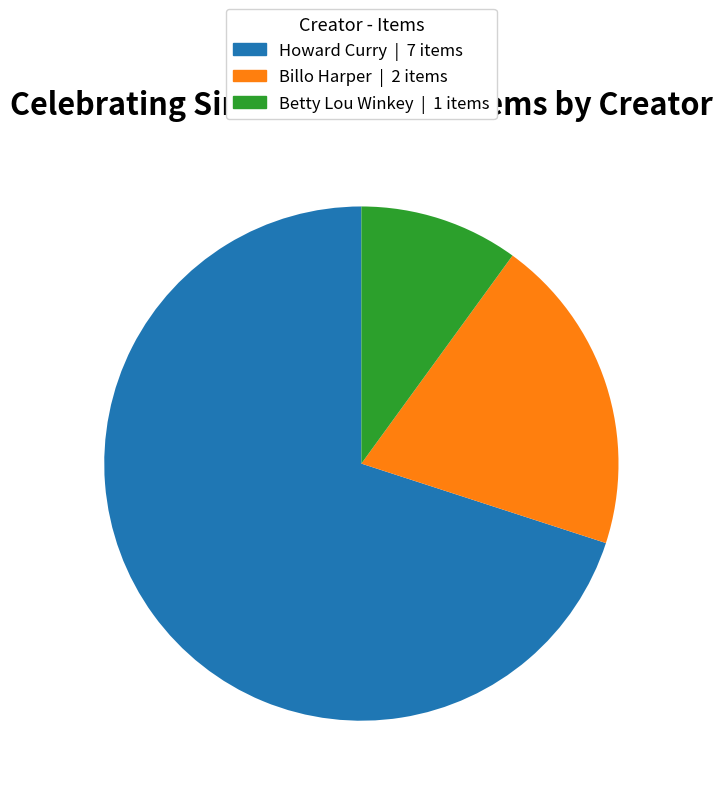

Is there a majority slice in this chart?

Yes